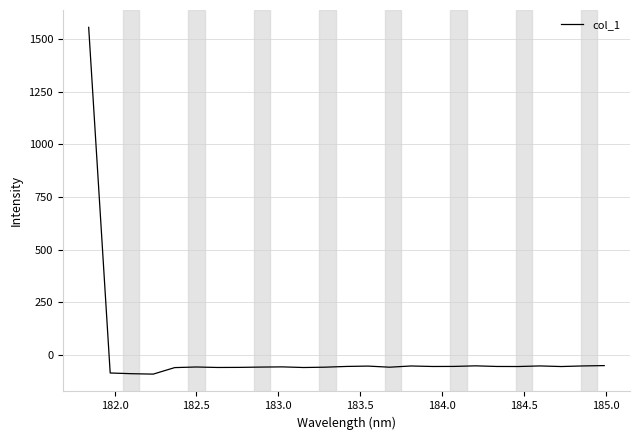

What is the greatest value displayed?

1556.6